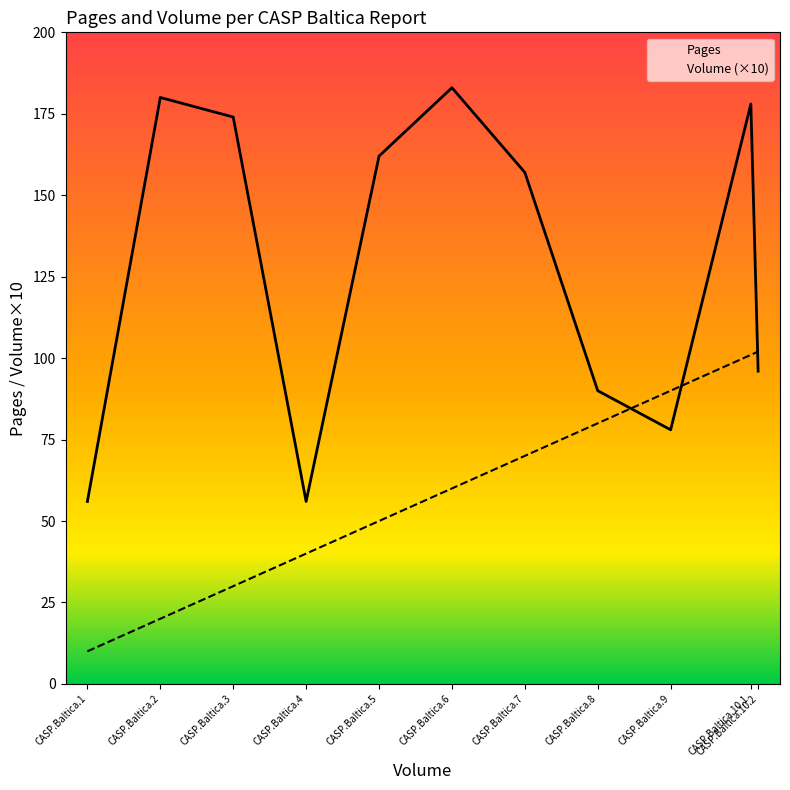

What are all the series names shown in the legend?

Pages, Volume (×10)